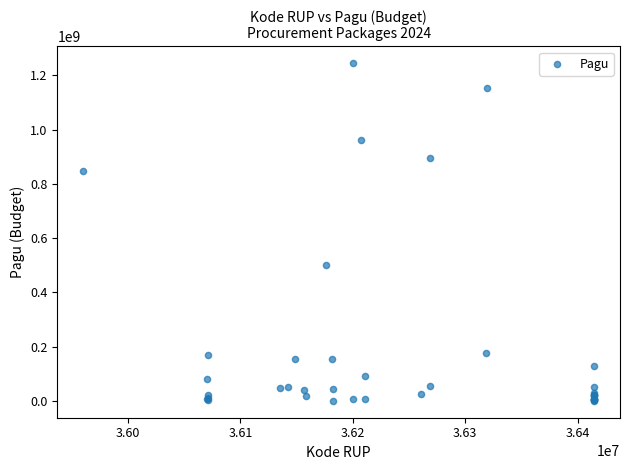

What Y value in the scatter plot is closest to 622840000?

499932000